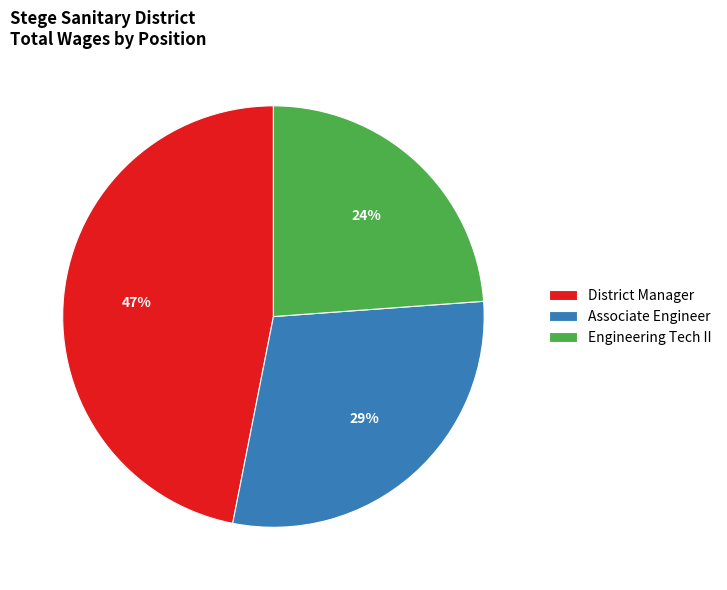

What is the smallest slice in the pie chart?

Engineering Tech II